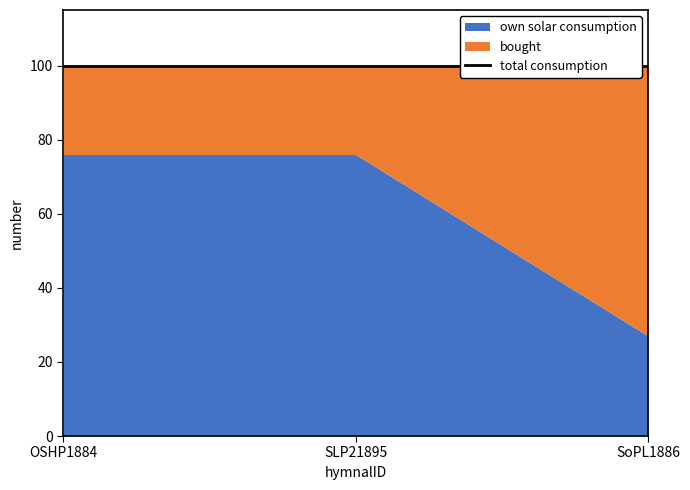

Read the own solar consumption value at SoPL1886 #27.

27